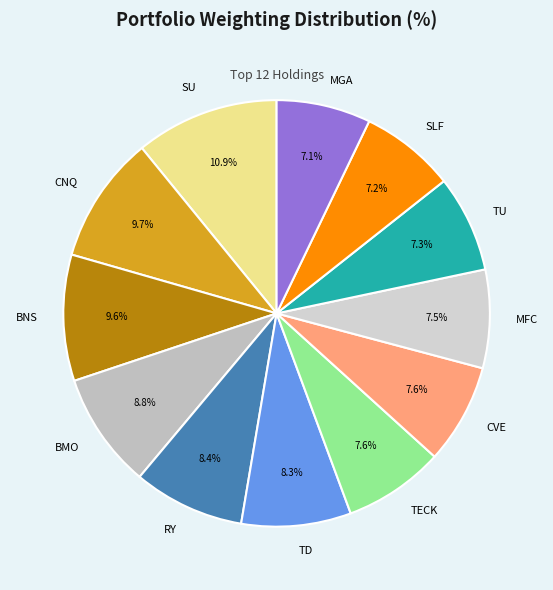

To the nearest percent, what percentage of the pie is SU?

11%